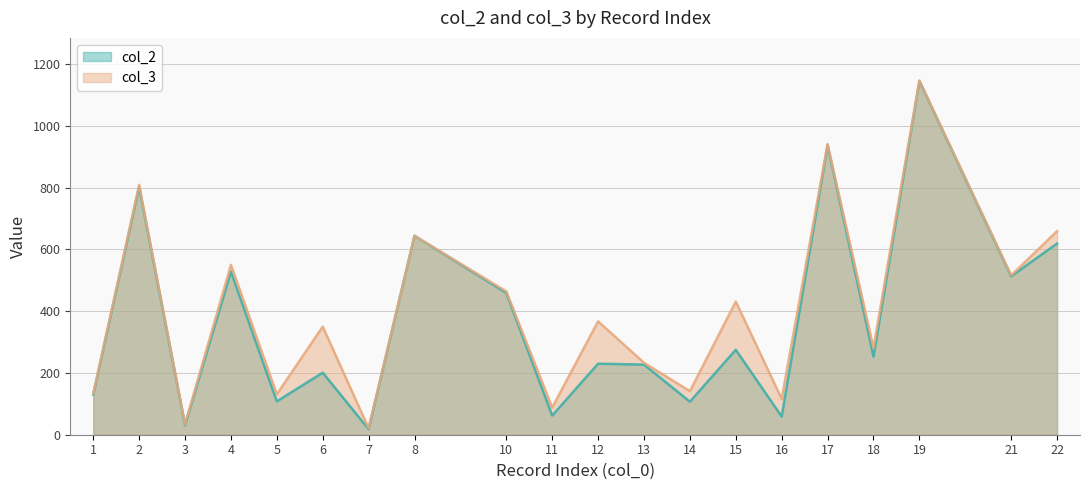

What is the minimum value for col_3?

21